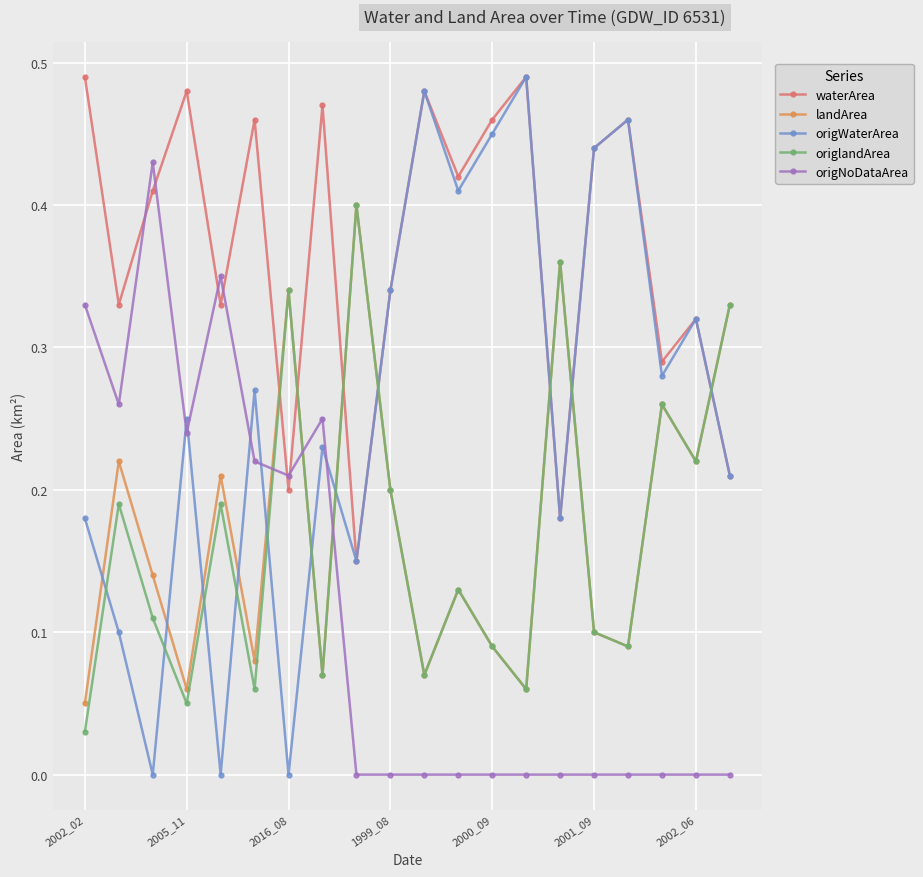

How many lines are shown in the chart?

5